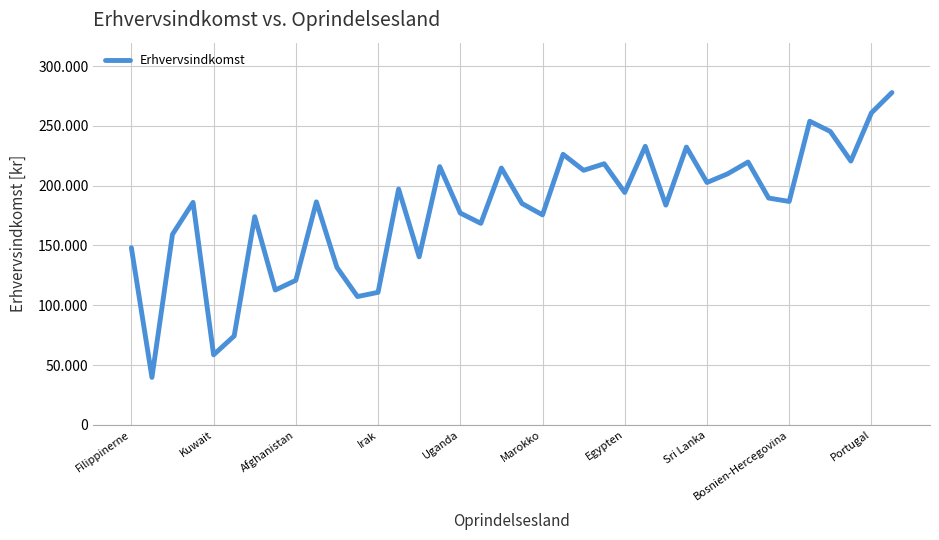

Where does the data first go above 186796?

13